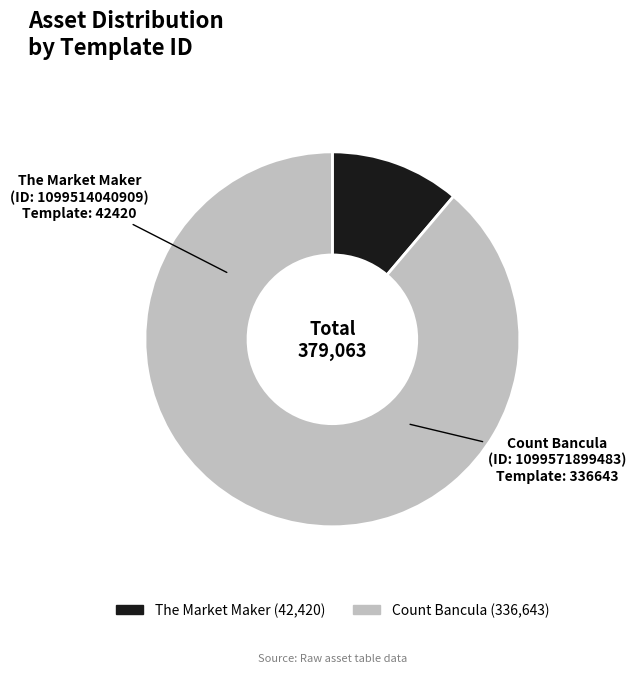

Does any single category account for the majority?

Yes